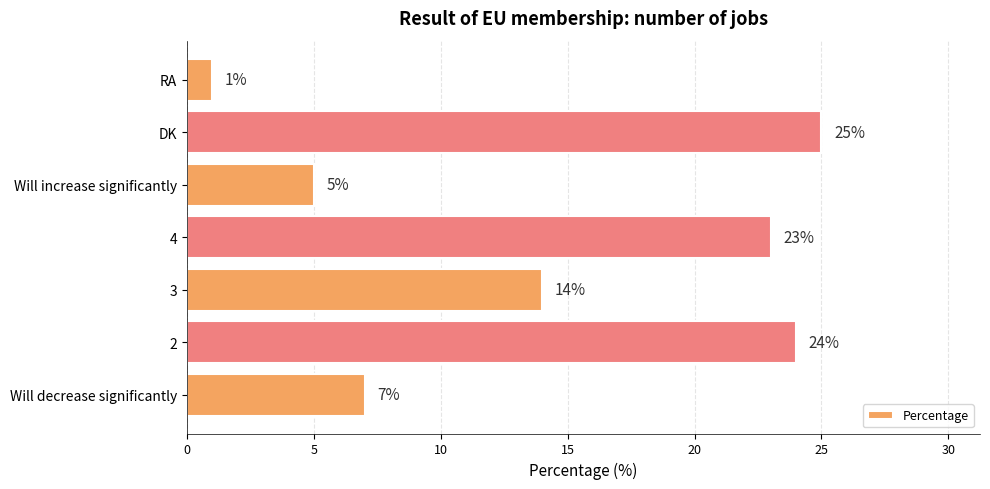

What is the change in value from Will decrease significantly to 2?

+17